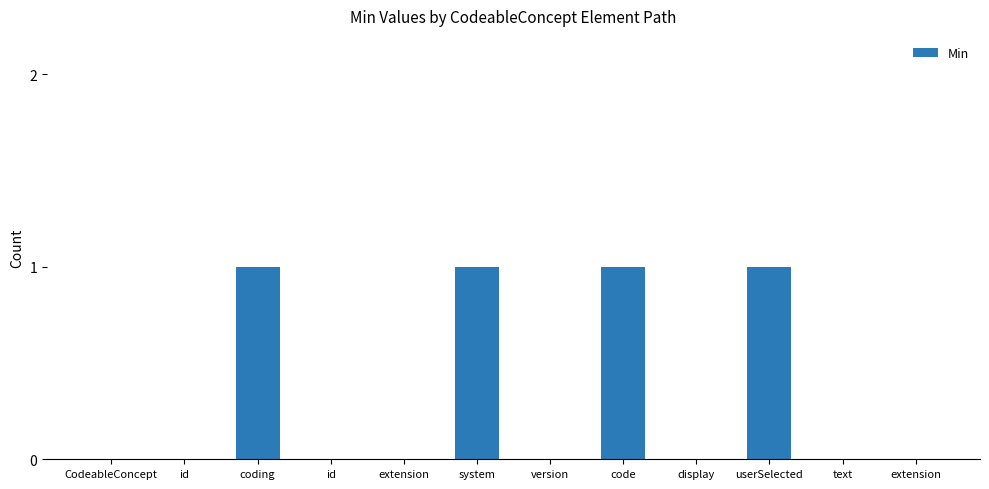

Which category has the highest value across all series?

coding